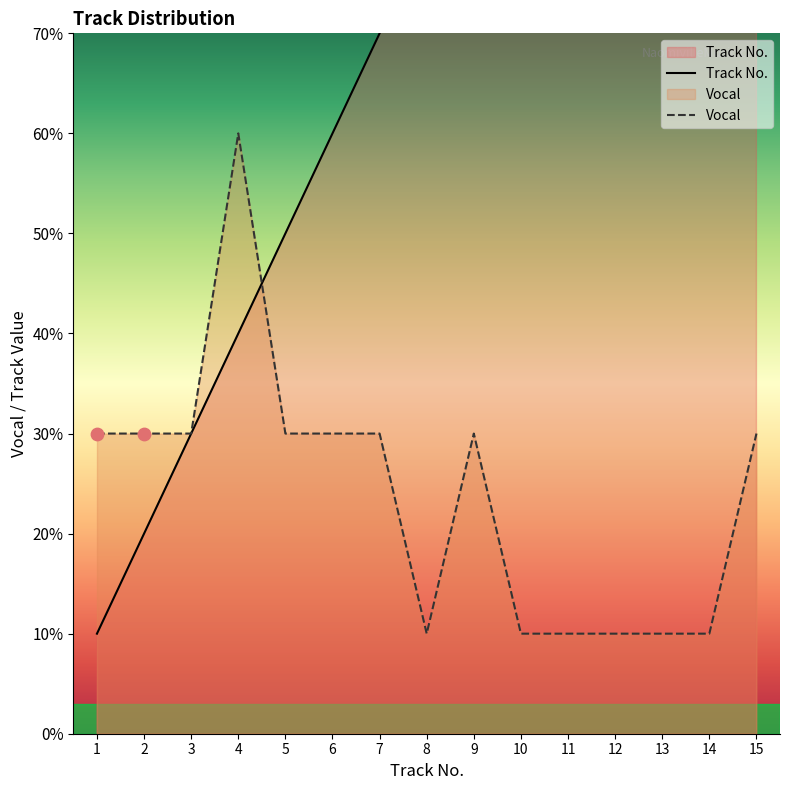

Which series has the widest spread of Y values?

Track No.